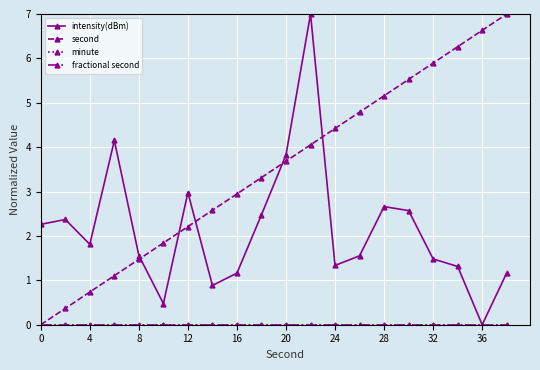

Does the chart have visible grid lines?

Yes